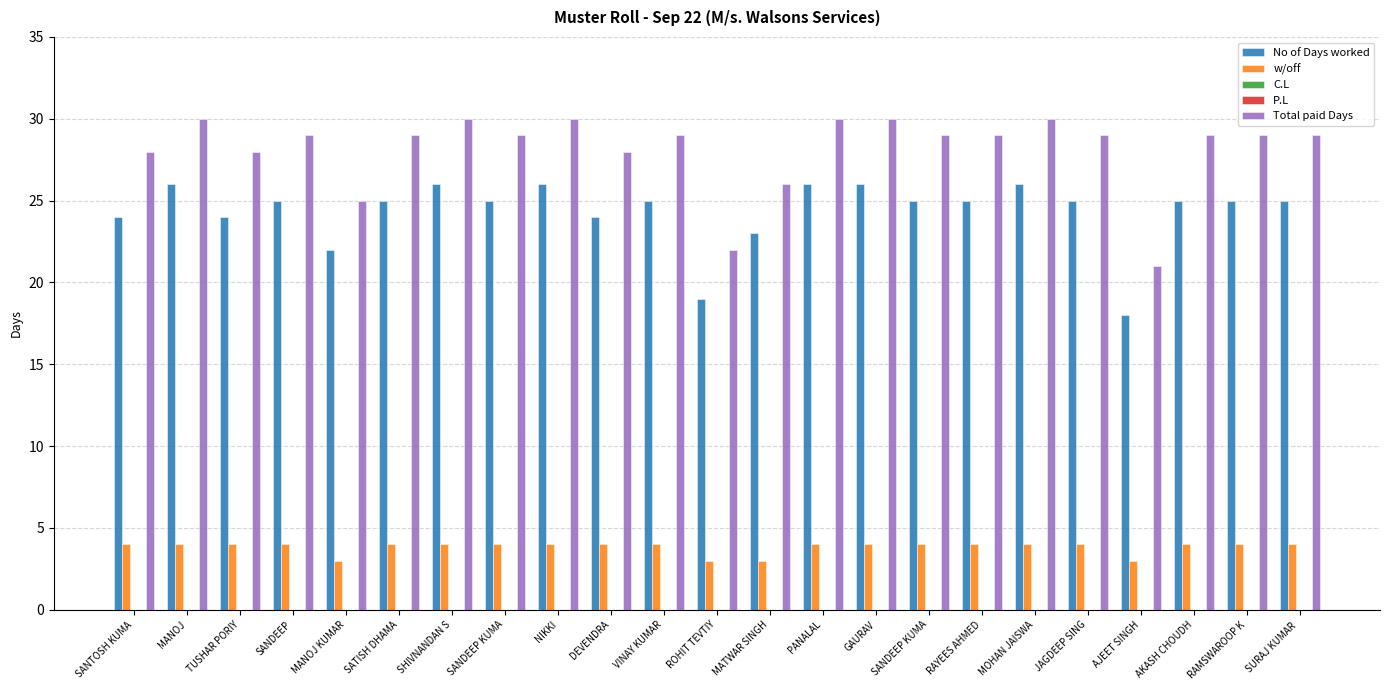

What is the difference between the maximum and second lowest values in the w/off series?

1